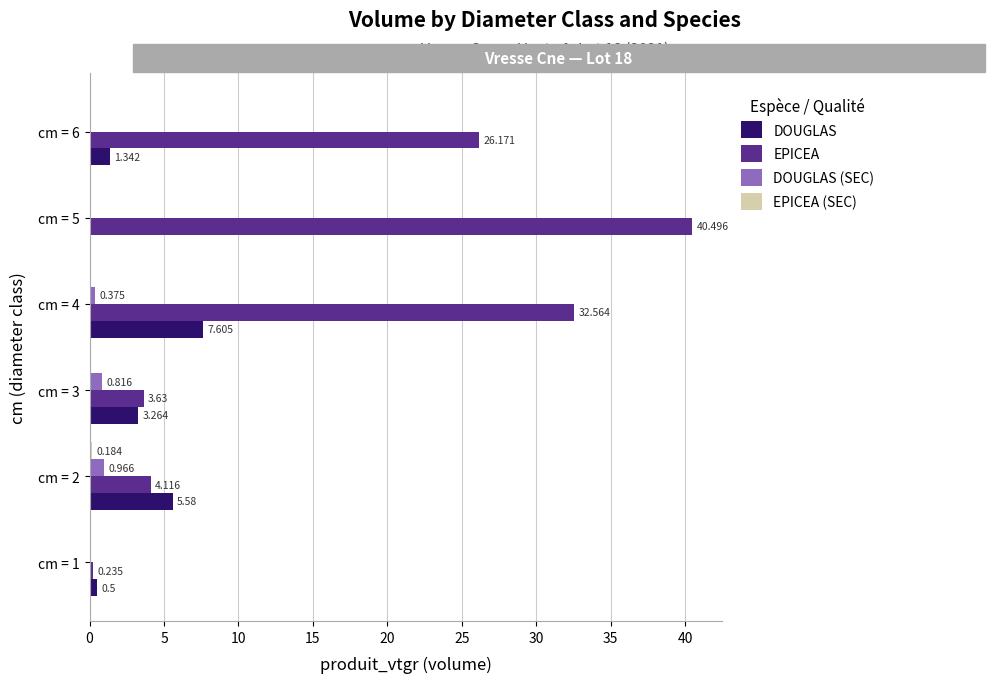

Which series changed the most between cm = 1 and cm = 6?

EPICEA